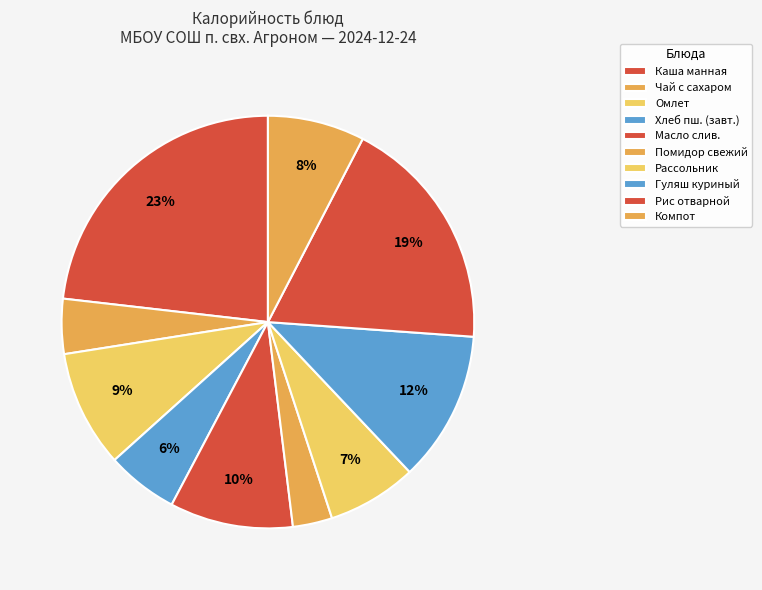

How many segments does this pie chart have?

10